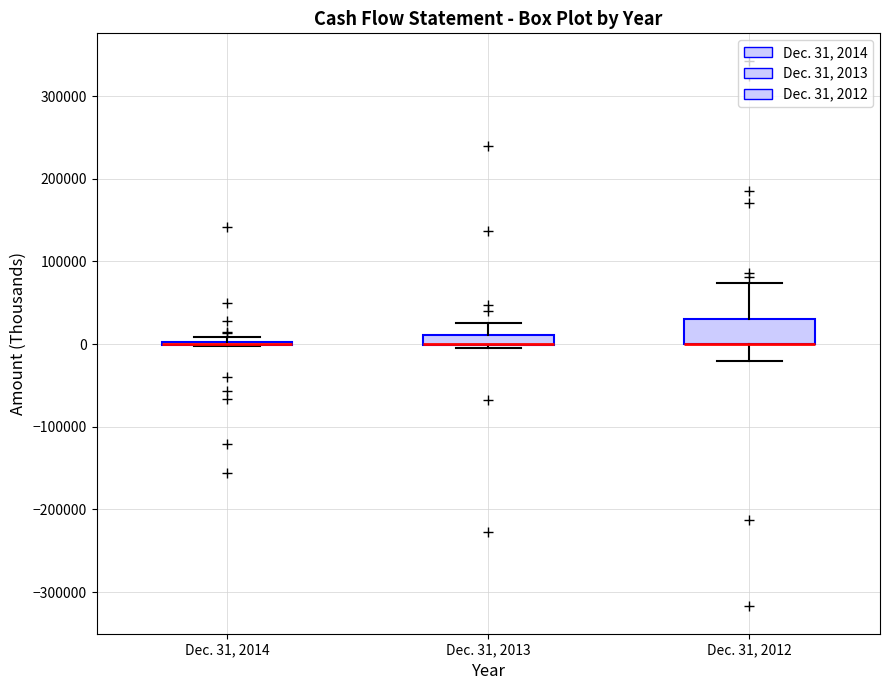

Comparing the boxes themselves (not the whiskers), which one is the tallest?

Dec. 31, 2012